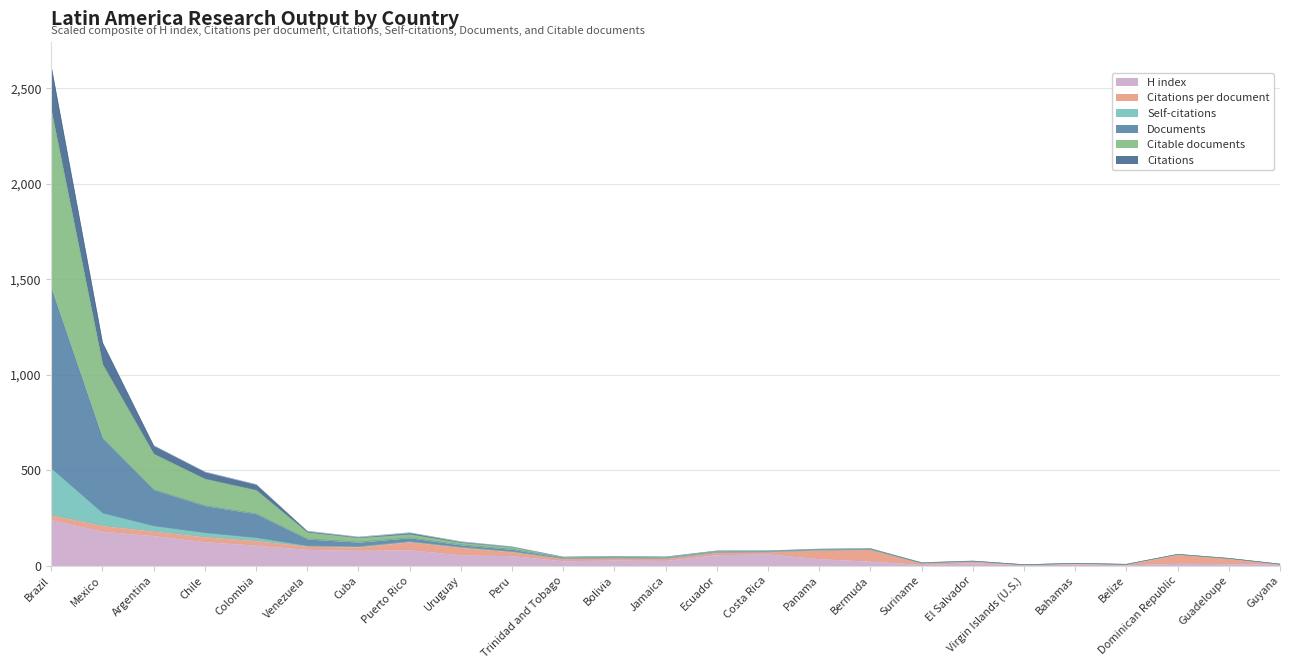

At which label does H index reach its peak?

Brazil